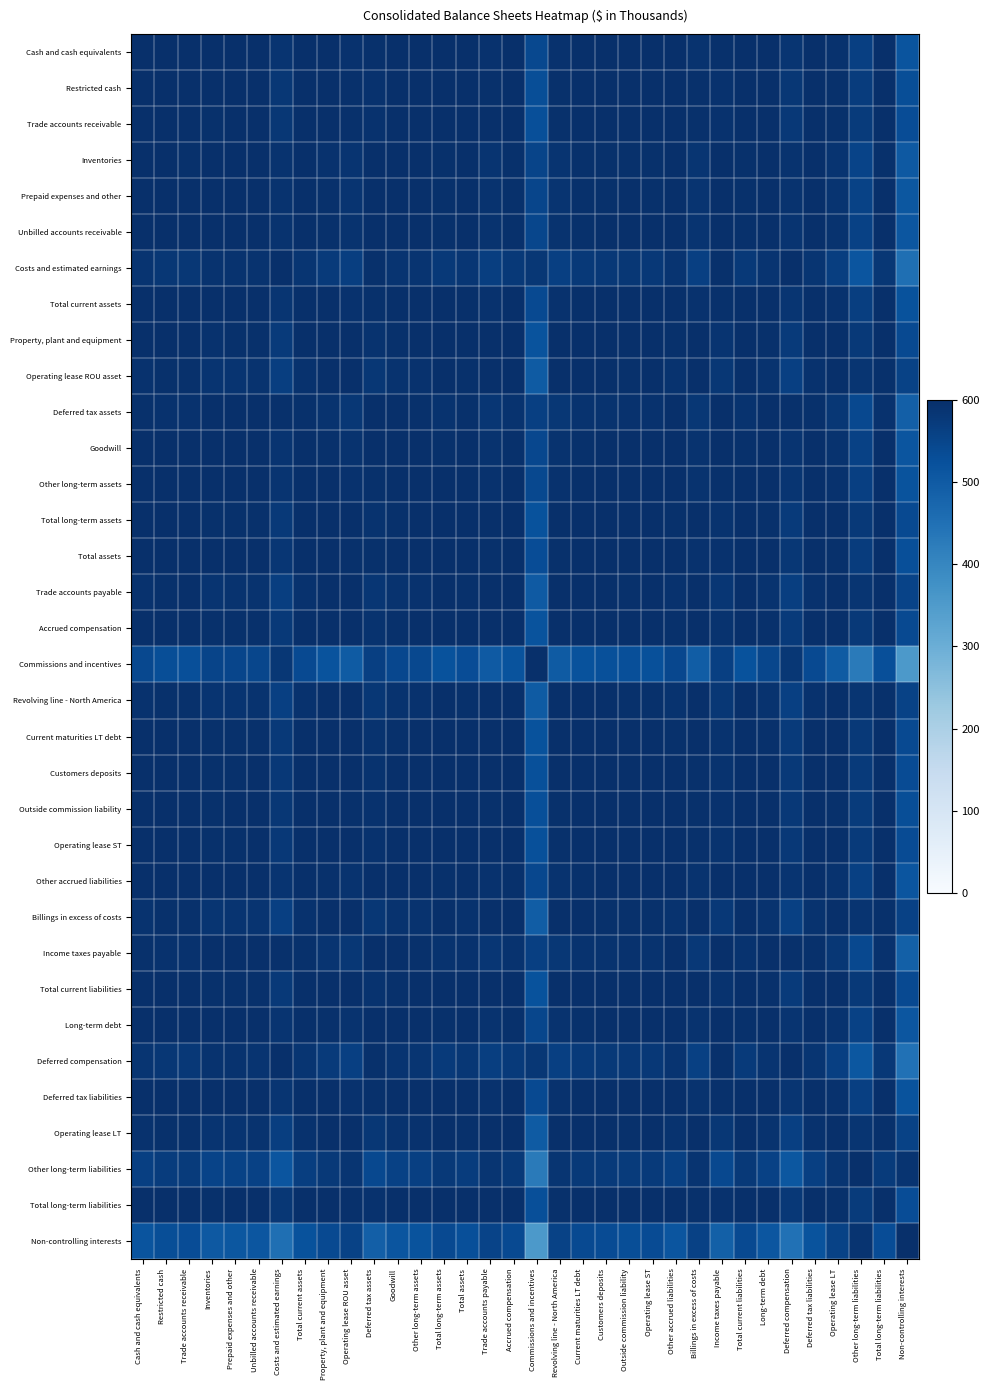

Reading left to right, what are all the values shown in this chart?

Cash and cash equivalents: Cash and cash equivalents=600.0	Restricted cash=599.4	Trade accounts receivable=599.1	Inventories=599.5	Prepaid expenses and other=599.7	Unbilled accounts receivable=599.9	Costs and estimated earnings=588.5	Total current assets=600.0	Property, plant and equipment=597.8	Operating lease ROU asset=593.5	Deferred tax assets=597.6	Goodwill=599.9	Other long-term assets=600.0	Total long-term assets=598.1	Total assets=599.6	Trade accounts payable=594.2	Accrued compensation=597.9	Commissions and incentives=542.2	Revolving line - North America=593.3	Current maturities LT debt=598.1	Customers deposits=598.7	Outside commission liability=599.3	Operating lease ST=598.9	Other accrued liabilities=600.0	Billings in excess of costs=592.3	Income taxes payable=597.4	Total current liabilities=598.2	Long-term debt=599.9	Deferred compensation=587.5	Deferred tax liabilities=600.0	Operating lease LT=593.5	Other long-term liabilities=563.0	Total long-term liabilities=599.1	Non-controlling interests=517.9
Restricted cash: Cash and cash equivalents=599.4	Restricted cash=600.0	Trade accounts receivable=600.0	Inventories=597.8	Prepaid expenses and other=598.3	Unbilled accounts receivable=598.7	Costs and estimated earnings=582.8	Total current assets=599.7	Property, plant and equipment=599.5	Operating lease ROU asset=596.8	Deferred tax assets=594.6	Goodwill=598.9	Other long-term assets=599.4	Total long-term assets=599.6	Total assets=600.0	Trade accounts payable=597.3	Accrued compensation=599.5	Commissions and incentives=530.6	Revolving line - North America=596.7	Current maturities LT debt=599.6	Customers deposits=599.9	Outside commission liability=600.0	Operating lease ST=599.9	Other accrued liabilities=599.1	Billings in excess of costs=596.0	Income taxes payable=594.3	Total current liabilities=599.7	Long-term debt=598.9	Deferred compensation=581.5	Deferred tax liabilities=599.5	Operating lease LT=596.8	Other long-term liabilities=571.5	Total long-term liabilities=600.0	Non-controlling interests=530.5
Trade accounts receivable: Cash and cash equivalents=599.1	Restricted cash=600.0	Trade accounts receivable=600.0	Inventories=597.3	Prepaid expenses and other=597.9	Unbilled accounts receivable=598.3	Costs and estimated earnings=581.4	Total current assets=599.5	Property, plant and equipment=599.7	Operating lease ROU asset=597.4	Deferred tax assets=593.8	Goodwill=598.6	Other long-term assets=599.2	Total long-term assets=599.8	Total assets=599.9	Trade accounts payable=597.8	Accrued compensation=599.7	Commissions and incentives=528.0	Revolving line - North America=597.2	Current maturities LT debt=599.8	Customers deposits=600.0	Outside commission liability=600.0	Operating lease ST=600.0	Other accrued liabilities=598.8	Billings in excess of costs=596.6	Income taxes payable=593.4	Total current liabilities=599.8	Long-term debt=598.5	Deferred compensation=580.1	Deferred tax liabilities=599.3	Operating lease LT=597.4	Other long-term liabilities=573.3	Total long-term liabilities=600.0	Non-controlling interests=533.1
Inventories: Cash and cash equivalents=599.5	Restricted cash=597.8	Trade accounts receivable=597.3	Inventories=600.0	Prepaid expenses and other=600.0	Unbilled accounts receivable=599.9	Costs and estimated earnings=592.8	Total current assets=599.2	Property, plant and equipment=595.2	Operating lease ROU asset=589.4	Deferred tax assets=599.3	Goodwill=599.8	Other long-term assets=599.5	Total long-term assets=595.6	Total assets=598.3	Trade accounts payable=590.3	Accrued compensation=595.4	Commissions and incentives=552.1	Revolving line - North America=589.1	Current maturities LT debt=595.6	Customers deposits=596.7	Outside commission liability=597.6	Operating lease ST=596.9	Other accrued liabilities=599.7	Billings in excess of costs=587.9	Income taxes payable=599.2	Total current liabilities=595.8	Long-term debt=599.8	Deferred compensation=592.0	Deferred tax liabilities=599.4	Operating lease LT=589.4	Other long-term liabilities=554.2	Total long-term liabilities=597.3	Non-controlling interests=505.7
Prepaid expenses and other: Cash and cash equivalents=599.7	Restricted cash=598.3	Trade accounts receivable=597.9	Inventories=600.0	Prepaid expenses and other=600.0	Unbilled accounts receivable=600.0	Costs and estimated earnings=591.8	Total current assets=599.5	Property, plant and equipment=595.9	Operating lease ROU asset=590.5	Deferred tax assets=598.9	Goodwill=599.9	Other long-term assets=599.7	Total long-term assets=596.3	Total assets=598.7	Trade accounts payable=591.4	Accrued compensation=596.1	Commissions and incentives=549.6	Revolving line - North America=590.3	Current maturities LT debt=596.3	Customers deposits=597.3	Outside commission liability=598.1	Operating lease ST=597.5	Other accrued liabilities=599.9	Billings in excess of costs=589.2	Income taxes payable=598.8	Total current liabilities=596.5	Long-term debt=599.9	Deferred compensation=590.9	Deferred tax liabilities=599.6	Operating lease LT=590.5	Other long-term liabilities=556.5	Total long-term liabilities=597.9	Non-controlling interests=508.9
Unbilled accounts receivable: Cash and cash equivalents=599.9	Restricted cash=598.7	Trade accounts receivable=598.3	Inventories=599.9	Prepaid expenses and other=600.0	Unbilled accounts receivable=600.0	Costs and estimated earnings=590.9	Total current assets=599.7	Property, plant and equipment=596.5	Operating lease ROU asset=591.4	Deferred tax assets=598.6	Goodwill=600.0	Other long-term assets=599.8	Total long-term assets=596.9	Total assets=599.1	Trade accounts payable=592.2	Accrued compensation=596.7	Commissions and incentives=547.6	Revolving line - North America=591.2	Current maturities LT debt=596.8	Customers deposits=597.7	Outside commission liability=598.5	Operating lease ST=597.9	Other accrued liabilities=599.9	Billings in excess of costs=590.1	Income taxes payable=598.5	Total current liabilities=597.1	Long-term debt=600.0	Deferred compensation=590.0	Deferred tax liabilities=599.8	Operating lease LT=591.4	Other long-term liabilities=558.4	Total long-term liabilities=598.3	Non-controlling interests=511.4
Costs and estimated earnings: Cash and cash equivalents=588.5	Restricted cash=582.8	Trade accounts receivable=581.4	Inventories=592.8	Prepaid expenses and other=591.8	Unbilled accounts receivable=590.9	Costs and estimated earnings=600.0	Total current assets=587.1	Property, plant and equipment=576.4	Operating lease ROU asset=565.2	Deferred tax assets=596.6	Goodwill=590.2	Other long-term assets=588.4	Total long-term assets=577.3	Total assets=584.2	Trade accounts payable=566.9	Accrued compensation=576.9	Commissions and incentives=581.4	Revolving line - North America=564.7	Current maturities LT debt=577.3	Customers deposits=579.8	Outside commission liability=582.2	Operating lease ST=580.4	Other accrued liabilities=589.6	Billings in excess of costs=562.7	Income taxes payable=596.9	Total current liabilities=577.9	Long-term debt=590.4	Deferred compensation=600.0	Deferred tax liabilities=587.9	Operating lease LT=565.3	Other long-term liabilities=513.4	Total long-term liabilities=581.5	Non-controlling interests=453.2
Total current assets: Cash and cash equivalents=600.0	Restricted cash=599.7	Trade accounts receivable=599.5	Inventories=599.2	Prepaid expenses and other=599.5	Unbilled accounts receivable=599.7	Costs and estimated earnings=587.1	Total current assets=600.0	Property, plant and equipment=598.3	Operating lease ROU asset=594.5	Deferred tax assets=596.9	Goodwill=599.8	Other long-term assets=600.0	Total long-term assets=598.6	Total assets=599.8	Trade accounts payable=595.1	Accrued compensation=598.5	Commissions and incentives=539.3	Revolving line - North America=594.3	Current maturities LT debt=598.6	Customers deposits=599.2	Outside commission liability=599.6	Operating lease ST=599.3	Other accrued liabilities=599.9	Billings in excess of costs=593.4	Income taxes payable=596.7	Total current liabilities=598.7	Long-term debt=599.8	Deferred compensation=586.0	Deferred tax liabilities=600.0	Operating lease LT=594.5	Other long-term liabilities=565.3	Total long-term liabilities=599.5	Non-controlling interests=521.3
Property, plant and equipment: Cash and cash equivalents=597.8	Restricted cash=599.5	Trade accounts receivable=599.7	Inventories=595.2	Prepaid expenses and other=595.9	Unbilled accounts receivable=596.5	Costs and estimated earnings=576.4	Total current assets=598.3	Property, plant and equipment=600.0	Operating lease ROU asset=598.9	Deferred tax assets=590.8	Goodwill=596.9	Other long-term assets=597.8	Total long-term assets=600.0	Total assets=599.2	Trade accounts payable=599.2	Accrued compensation=600.0	Commissions and incentives=518.9	Revolving line - North America=598.8	Current maturities LT debt=600.0	Customers deposits=599.9	Outside commission liability=599.6	Operating lease ST=599.8	Other accrued liabilities=597.3	Billings in excess of costs=598.4	Income taxes payable=590.3	Total current liabilities=600.0	Long-term debt=596.8	Deferred compensation=574.9	Deferred tax liabilities=598.0	Operating lease LT=598.9	Other long-term liabilities=578.6	Total long-term liabilities=599.7	Non-controlling interests=541.4
Operating lease ROU asset: Cash and cash equivalents=593.5	Restricted cash=596.8	Trade accounts receivable=597.4	Inventories=589.4	Prepaid expenses and other=590.5	Unbilled accounts receivable=591.4	Costs and estimated earnings=565.2	Total current assets=594.5	Property, plant and equipment=598.9	Operating lease ROU asset=600.0	Deferred tax assets=583.2	Goodwill=592.1	Other long-term assets=593.6	Total long-term assets=598.6	Total assets=596.2	Trade accounts payable=600.0	Accrued compensation=598.8	Commissions and incentives=500.3	Revolving line - North America=600.0	Current maturities LT debt=598.7	Customers deposits=597.9	Outside commission liability=597.0	Operating lease ST=597.7	Other accrued liabilities=592.7	Billings in excess of costs=600.0	Income taxes payable=582.7	Total current liabilities=598.5	Long-term debt=591.9	Deferred compensation=563.5	Deferred tax liabilities=593.9	Operating lease LT=600.0	Other long-term liabilities=587.2	Total long-term liabilities=597.3	Non-controlling interests=555.9
Deferred tax assets: Cash and cash equivalents=597.6	Restricted cash=594.6	Trade accounts receivable=593.8	Inventories=599.3	Prepaid expenses and other=598.9	Unbilled accounts receivable=598.6	Costs and estimated earnings=596.6	Total current assets=596.9	Property, plant and equipment=590.8	Operating lease ROU asset=583.2	Deferred tax assets=600.0	Goodwill=598.3	Other long-term assets=597.5	Total long-term assets=591.3	Total assets=595.4	Trade accounts payable=584.4	Accrued compensation=591.1	Commissions and incentives=562.7	Revolving line - North America=582.9	Current maturities LT debt=591.3	Customers deposits=592.9	Outside commission liability=594.3	Operating lease ST=593.2	Other accrued liabilities=598.0	Billings in excess of costs=581.4	Income taxes payable=600.0	Total current liabilities=591.7	Long-term debt=598.4	Deferred compensation=596.0	Deferred tax liabilities=597.3	Operating lease LT=583.3	Other long-term liabilities=542.6	Total long-term liabilities=593.9	Non-controlling interests=490.1
Goodwill: Cash and cash equivalents=599.9	Restricted cash=598.9	Trade accounts receivable=598.6	Inventories=599.8	Prepaid expenses and other=599.9	Unbilled accounts receivable=600.0	Costs and estimated earnings=590.2	Total current assets=599.8	Property, plant and equipment=596.9	Operating lease ROU asset=592.1	Deferred tax assets=598.3	Goodwill=600.0	Other long-term assets=599.9	Total long-term assets=597.3	Total assets=599.3	Trade accounts payable=592.9	Accrued compensation=597.1	Commissions and incentives=546.0	Revolving line - North America=591.8	Current maturities LT debt=597.3	Customers deposits=598.1	Outside commission liability=598.8	Operating lease ST=598.3	Other accrued liabilities=600.0	Billings in excess of costs=590.8	Income taxes payable=598.1	Total current liabilities=597.5	Long-term debt=600.0	Deferred compensation=589.3	Deferred tax liabilities=599.9	Operating lease LT=592.1	Other long-term liabilities=559.8	Total long-term liabilities=598.6	Non-controlling interests=513.5
Other long-term assets: Cash and cash equivalents=600.0	Restricted cash=599.4	Trade accounts receivable=599.2	Inventories=599.5	Prepaid expenses and other=599.7	Unbilled accounts receivable=599.8	Costs and estimated earnings=588.4	Total current assets=600.0	Property, plant and equipment=597.8	Operating lease ROU asset=593.6	Deferred tax assets=597.5	Goodwill=599.9	Other long-term assets=600.0	Total long-term assets=598.1	Total assets=599.7	Trade accounts payable=594.3	Accrued compensation=598.0	Commissions and incentives=541.9	Revolving line - North America=593.4	Current maturities LT debt=598.1	Customers deposits=598.8	Outside commission liability=599.3	Operating lease ST=598.9	Other accrued liabilities=600.0	Billings in excess of costs=592.5	Income taxes payable=597.3	Total current liabilities=598.3	Long-term debt=599.9	Deferred compensation=587.3	Deferred tax liabilities=600.0	Operating lease LT=593.6	Other long-term liabilities=563.3	Total long-term liabilities=599.2	Non-controlling interests=518.4
Total long-term assets: Cash and cash equivalents=598.1	Restricted cash=599.6	Trade accounts receivable=599.8	Inventories=595.6	Prepaid expenses and other=596.3	Unbilled accounts receivable=596.9	Costs and estimated earnings=577.3	Total current assets=598.6	Property, plant and equipment=600.0	Operating lease ROU asset=598.6	Deferred tax assets=591.3	Goodwill=597.3	Other long-term assets=598.1	Total long-term assets=600.0	Total assets=599.4	Trade accounts payable=599.0	Accrued compensation=600.0	Commissions and incentives=520.6	Revolving line - North America=598.5	Current maturities LT debt=600.0	Customers deposits=599.9	Outside commission liability=599.7	Operating lease ST=599.9	Other accrued liabilities=597.6	Billings in excess of costs=598.1	Income taxes payable=590.9	Total current liabilities=600.0	Long-term debt=597.2	Deferred compensation=575.9	Deferred tax liabilities=598.3	Operating lease LT=598.7	Other long-term liabilities=577.7	Total long-term liabilities=599.8	Non-controlling interests=539.9
Total assets: Cash and cash equivalents=599.6	Restricted cash=600.0	Trade accounts receivable=599.9	Inventories=598.3	Prepaid expenses and other=598.7	Unbilled accounts receivable=599.1	Costs and estimated earnings=584.2	Total current assets=599.8	Property, plant and equipment=599.2	Operating lease ROU asset=596.2	Deferred tax assets=595.4	Goodwill=599.3	Other long-term assets=599.7	Total long-term assets=599.4	Total assets=600.0	Trade accounts payable=596.7	Accrued compensation=599.3	Commissions and incentives=533.4	Revolving line - North America=596.0	Current maturities LT debt=599.4	Customers deposits=599.7	Outside commission liability=599.9	Operating lease ST=599.8	Other accrued liabilities=599.4	Billings in excess of costs=595.3	Income taxes payable=595.1	Total current liabilities=599.5	Long-term debt=599.2	Deferred compensation=583.0	Deferred tax liabilities=599.7	Operating lease LT=596.2	Other long-term liabilities=569.7	Total long-term liabilities=599.9	Non-controlling interests=527.7
Trade accounts payable: Cash and cash equivalents=594.2	Restricted cash=597.3	Trade accounts receivable=597.8	Inventories=590.3	Prepaid expenses and other=591.4	Unbilled accounts receivable=592.2	Costs and estimated earnings=566.9	Total current assets=595.1	Property, plant and equipment=599.2	Operating lease ROU asset=600.0	Deferred tax assets=584.4	Goodwill=592.9	Other long-term assets=594.3	Total long-term assets=599.0	Total assets=596.7	Trade accounts payable=600.0	Accrued compensation=599.1	Commissions and incentives=503.0	Revolving line - North America=600.0	Current maturities LT debt=599.0	Customers deposits=598.3	Outside commission liability=597.5	Operating lease ST=598.2	Other accrued liabilities=593.4	Billings in excess of costs=599.9	Income taxes payable=583.9	Total current liabilities=598.8	Long-term debt=592.8	Deferred compensation=565.2	Deferred tax liabilities=594.6	Operating lease LT=600.0	Other long-term liabilities=586.1	Total long-term liabilities=597.8	Non-controlling interests=554.0
Accrued compensation: Cash and cash equivalents=597.9	Restricted cash=599.5	Trade accounts receivable=599.7	Inventories=595.4	Prepaid expenses and other=596.1	Unbilled accounts receivable=596.7	Costs and estimated earnings=576.9	Total current assets=598.5	Property, plant and equipment=600.0	Operating lease ROU asset=598.8	Deferred tax assets=591.1	Goodwill=597.1	Other long-term assets=598.0	Total long-term assets=600.0	Total assets=599.3	Trade accounts payable=599.1	Accrued compensation=600.0	Commissions and incentives=519.8	Revolving line - North America=598.7	Current maturities LT debt=600.0	Customers deposits=599.9	Outside commission liability=599.6	Operating lease ST=599.9	Other accrued liabilities=597.4	Billings in excess of costs=598.2	Income taxes payable=590.6	Total current liabilities=600.0	Long-term debt=597.0	Deferred compensation=575.4	Deferred tax liabilities=598.2	Operating lease LT=598.8	Other long-term liabilities=578.1	Total long-term liabilities=599.7	Non-controlling interests=540.7
Commissions and incentives: Cash and cash equivalents=542.2	Restricted cash=530.6	Trade accounts receivable=528.0	Inventories=552.1	Prepaid expenses and other=549.6	Unbilled accounts receivable=547.6	Costs and estimated earnings=581.4	Total current assets=539.3	Property, plant and equipment=518.9	Operating lease ROU asset=500.3	Deferred tax assets=562.7	Goodwill=546.0	Other long-term assets=541.9	Total long-term assets=520.6	Total assets=533.4	Trade accounts payable=503.0	Accrued compensation=519.8	Commissions and incentives=600.0	Revolving line - North America=499.5	Current maturities LT debt=520.5	Customers deposits=525.0	Outside commission liability=529.6	Operating lease ST=526.1	Other accrued liabilities=544.5	Billings in excess of costs=496.3	Income taxes payable=563.5	Total current liabilities=521.6	Long-term debt=546.3	Deferred compensation=582.7	Deferred tax liabilities=541.0	Operating lease LT=500.3	Other long-term liabilities=427.2	Total long-term liabilities=528.2	Non-controlling interests=354.4
Revolving line - North America: Cash and cash equivalents=593.3	Restricted cash=596.7	Trade accounts receivable=597.2	Inventories=589.1	Prepaid expenses and other=590.3	Unbilled accounts receivable=591.2	Costs and estimated earnings=564.7	Total current assets=594.3	Property, plant and equipment=598.8	Operating lease ROU asset=600.0	Deferred tax assets=582.9	Goodwill=591.8	Other long-term assets=593.4	Total long-term assets=598.5	Total assets=596.0	Trade accounts payable=600.0	Accrued compensation=598.7	Commissions and incentives=499.5	Revolving line - North America=600.0	Current maturities LT debt=598.6	Customers deposits=597.8	Outside commission liability=596.9	Operating lease ST=597.6	Other accrued liabilities=592.4	Billings in excess of costs=600.0	Income taxes payable=582.3	Total current liabilities=598.4	Long-term debt=591.7	Deferred compensation=563.0	Deferred tax liabilities=593.7	Operating lease LT=600.0	Other long-term liabilities=587.5	Total long-term liabilities=597.2	Non-controlling interests=556.5
Current maturities LT debt: Cash and cash equivalents=598.1	Restricted cash=599.6	Trade accounts receivable=599.8	Inventories=595.6	Prepaid expenses and other=596.3	Unbilled accounts receivable=596.8	Costs and estimated earnings=577.3	Total current assets=598.6	Property, plant and equipment=600.0	Operating lease ROU asset=598.7	Deferred tax assets=591.3	Goodwill=597.3	Other long-term assets=598.1	Total long-term assets=600.0	Total assets=599.4	Trade accounts payable=599.0	Accrued compensation=600.0	Commissions and incentives=520.5	Revolving line - North America=598.6	Current maturities LT debt=600.0	Customers deposits=599.9	Outside commission liability=599.7	Operating lease ST=599.9	Other accrued liabilities=597.6	Billings in excess of costs=598.1	Income taxes payable=590.9	Total current liabilities=600.0	Long-term debt=597.2	Deferred compensation=575.9	Deferred tax liabilities=598.3	Operating lease LT=598.7	Other long-term liabilities=577.7	Total long-term liabilities=599.8	Non-controlling interests=540.0
Customers deposits: Cash and cash equivalents=598.7	Restricted cash=599.9	Trade accounts receivable=600.0	Inventories=596.7	Prepaid expenses and other=597.3	Unbilled accounts receivable=597.7	Costs and estimated earnings=579.8	Total current assets=599.2	Property, plant and equipment=599.9	Operating lease ROU asset=597.9	Deferred tax assets=592.9	Goodwill=598.1	Other long-term assets=598.8	Total long-term assets=599.9	Total assets=599.7	Trade accounts payable=598.3	Accrued compensation=599.9	Commissions and incentives=525.0	Revolving line - North America=597.8	Current maturities LT debt=599.9	Customers deposits=600.0	Outside commission liability=599.9	Operating lease ST=600.0	Other accrued liabilities=598.4	Billings in excess of costs=597.3	Income taxes payable=592.5	Total current liabilities=600.0	Long-term debt=598.0	Deferred compensation=578.4	Deferred tax liabilities=598.9	Operating lease LT=597.9	Other long-term liabilities=575.1	Total long-term liabilities=600.0	Non-controlling interests=535.9
Outside commission liability: Cash and cash equivalents=599.3	Restricted cash=600.0	Trade accounts receivable=600.0	Inventories=597.6	Prepaid expenses and other=598.1	Unbilled accounts receivable=598.5	Costs and estimated earnings=582.2	Total current assets=599.6	Property, plant and equipment=599.6	Operating lease ROU asset=597.0	Deferred tax assets=594.3	Goodwill=598.8	Other long-term assets=599.3	Total long-term assets=599.7	Total assets=599.9	Trade accounts payable=597.5	Accrued compensation=599.6	Commissions and incentives=529.6	Revolving line - North America=596.9	Current maturities LT debt=599.7	Customers deposits=599.9	Outside commission liability=600.0	Operating lease ST=600.0	Other accrued liabilities=599.0	Billings in excess of costs=596.3	Income taxes payable=594.0	Total current liabilities=599.8	Long-term debt=598.7	Deferred compensation=581.0	Deferred tax liabilities=599.4	Operating lease LT=597.0	Other long-term liabilities=572.2	Total long-term liabilities=600.0	Non-controlling interests=531.5
Operating lease ST: Cash and cash equivalents=598.9	Restricted cash=599.9	Trade accounts receivable=600.0	Inventories=596.9	Prepaid expenses and other=597.5	Unbilled accounts receivable=597.9	Costs and estimated earnings=580.4	Total current assets=599.3	Property, plant and equipment=599.8	Operating lease ROU asset=597.7	Deferred tax assets=593.2	Goodwill=598.3	Other long-term assets=598.9	Total long-term assets=599.9	Total assets=599.8	Trade accounts payable=598.2	Accrued compensation=599.9	Commissions and incentives=526.1	Revolving line - North America=597.6	Current maturities LT debt=599.9	Customers deposits=600.0	Outside commission liability=600.0	Operating lease ST=600.0	Other accrued liabilities=598.5	Billings in excess of costs=597.1	Income taxes payable=592.8	Total current liabilities=599.9	Long-term debt=598.2	Deferred compensation=579.0	Deferred tax liabilities=599.1	Operating lease LT=597.8	Other long-term liabilities=574.4	Total long-term liabilities=600.0	Non-controlling interests=534.9
Other accrued liabilities: Cash and cash equivalents=600.0	Restricted cash=599.1	Trade accounts receivable=598.8	Inventories=599.7	Prepaid expenses and other=599.9	Unbilled accounts receivable=599.9	Costs and estimated earnings=589.6	Total current assets=599.9	Property, plant and equipment=597.3	Operating lease ROU asset=592.7	Deferred tax assets=598.0	Goodwill=600.0	Other long-term assets=600.0	Total long-term assets=597.6	Total assets=599.4	Trade accounts payable=593.4	Accrued compensation=597.4	Commissions and incentives=544.5	Revolving line - North America=592.4	Current maturities LT debt=597.6	Customers deposits=598.4	Outside commission liability=599.0	Operating lease ST=598.5	Other accrued liabilities=600.0	Billings in excess of costs=591.4	Income taxes payable=597.8	Total current liabilities=597.8	Long-term debt=600.0	Deferred compensation=588.6	Deferred tax liabilities=599.9	Operating lease LT=592.7	Other long-term liabilities=561.1	Total long-term liabilities=598.8	Non-controlling interests=515.3
Billings in excess of costs: Cash and cash equivalents=592.3	Restricted cash=596.0	Trade accounts receivable=596.6	Inventories=587.9	Prepaid expenses and other=589.2	Unbilled accounts receivable=590.1	Costs and estimated earnings=562.7	Total current assets=593.4	Property, plant and equipment=598.4	Operating lease ROU asset=600.0	Deferred tax assets=581.4	Goodwill=590.8	Other long-term assets=592.5	Total long-term assets=598.1	Total assets=595.3	Trade accounts payable=599.9	Accrued compensation=598.2	Commissions and incentives=496.3	Revolving line - North America=600.0	Current maturities LT debt=598.1	Customers deposits=597.3	Outside commission liability=596.3	Operating lease ST=597.1	Other accrued liabilities=591.4	Billings in excess of costs=600.0	Income taxes payable=580.8	Total current liabilities=597.9	Long-term debt=590.7	Deferred compensation=560.9	Deferred tax liabilities=592.8	Operating lease LT=600.0	Other long-term liabilities=588.7	Total long-term liabilities=596.6	Non-controlling interests=558.7
Income taxes payable: Cash and cash equivalents=597.4	Restricted cash=594.3	Trade accounts receivable=593.4	Inventories=599.2	Prepaid expenses and other=598.8	Unbilled accounts receivable=598.5	Costs and estimated earnings=596.9	Total current assets=596.7	Property, plant and equipment=590.3	Operating lease ROU asset=582.7	Deferred tax assets=600.0	Goodwill=598.1	Other long-term assets=597.3	Total long-term assets=590.9	Total assets=595.1	Trade accounts payable=583.9	Accrued compensation=590.6	Commissions and incentives=563.5	Revolving line - North America=582.3	Current maturities LT debt=590.9	Customers deposits=592.5	Outside commission liability=594.0	Operating lease ST=592.8	Other accrued liabilities=597.8	Billings in excess of costs=580.8	Income taxes payable=600.0	Total current liabilities=591.3	Long-term debt=598.2	Deferred compensation=596.3	Deferred tax liabilities=597.1	Operating lease LT=582.7	Other long-term liabilities=541.6	Total long-term liabilities=593.5	Non-controlling interests=488.7
Total current liabilities: Cash and cash equivalents=598.2	Restricted cash=599.7	Trade accounts receivable=599.8	Inventories=595.8	Prepaid expenses and other=596.5	Unbilled accounts receivable=597.1	Costs and estimated earnings=577.9	Total current assets=598.7	Property, plant and equipment=600.0	Operating lease ROU asset=598.5	Deferred tax assets=591.7	Goodwill=597.5	Other long-term assets=598.3	Total long-term assets=600.0	Total assets=599.5	Trade accounts payable=598.8	Accrued compensation=600.0	Commissions and incentives=521.6	Revolving line - North America=598.4	Current maturities LT debt=600.0	Customers deposits=600.0	Outside commission liability=599.8	Operating lease ST=599.9	Other accrued liabilities=597.8	Billings in excess of costs=597.9	Income taxes payable=591.3	Total current liabilities=600.0	Long-term debt=597.4	Deferred compensation=576.5	Deferred tax liabilities=598.4	Operating lease LT=598.5	Other long-term liabilities=577.1	Total long-term liabilities=599.8	Non-controlling interests=539.1
Long-term debt: Cash and cash equivalents=599.9	Restricted cash=598.9	Trade accounts receivable=598.5	Inventories=599.8	Prepaid expenses and other=599.9	Unbilled accounts receivable=600.0	Costs and estimated earnings=590.4	Total current assets=599.8	Property, plant and equipment=596.8	Operating lease ROU asset=591.9	Deferred tax assets=598.4	Goodwill=600.0	Other long-term assets=599.9	Total long-term assets=597.2	Total assets=599.2	Trade accounts payable=592.8	Accrued compensation=597.0	Commissions and incentives=546.3	Revolving line - North America=591.7	Current maturities LT debt=597.2	Customers deposits=598.0	Outside commission liability=598.7	Operating lease ST=598.2	Other accrued liabilities=600.0	Billings in excess of costs=590.7	Income taxes payable=598.2	Total current liabilities=597.4	Long-term debt=600.0	Deferred compensation=589.4	Deferred tax liabilities=599.9	Operating lease LT=592.0	Other long-term liabilities=559.5	Total long-term liabilities=598.5	Non-controlling interests=513.0
Deferred compensation: Cash and cash equivalents=587.5	Restricted cash=581.5	Trade accounts receivable=580.1	Inventories=592.0	Prepaid expenses and other=590.9	Unbilled accounts receivable=590.0	Costs and estimated earnings=600.0	Total current assets=586.0	Property, plant and equipment=574.9	Operating lease ROU asset=563.5	Deferred tax assets=596.0	Goodwill=589.3	Other long-term assets=587.3	Total long-term assets=575.9	Total assets=583.0	Trade accounts payable=565.2	Accrued compensation=575.4	Commissions and incentives=582.7	Revolving line - North America=563.0	Current maturities LT debt=575.9	Customers deposits=578.4	Outside commission liability=581.0	Operating lease ST=579.0	Other accrued liabilities=588.6	Billings in excess of costs=560.9	Income taxes payable=596.3	Total current liabilities=576.5	Long-term debt=589.4	Deferred compensation=600.0	Deferred tax liabilities=586.9	Operating lease LT=563.5	Other long-term liabilities=510.8	Total long-term liabilities=580.2	Non-controlling interests=450.0
Deferred tax liabilities: Cash and cash equivalents=600.0	Restricted cash=599.5	Trade accounts receivable=599.3	Inventories=599.4	Prepaid expenses and other=599.6	Unbilled accounts receivable=599.8	Costs and estimated earnings=587.9	Total current assets=600.0	Property, plant and equipment=598.0	Operating lease ROU asset=593.9	Deferred tax assets=597.3	Goodwill=599.9	Other long-term assets=600.0	Total long-term assets=598.3	Total assets=599.7	Trade accounts payable=594.6	Accrued compensation=598.2	Commissions and incentives=541.0	Revolving line - North America=593.7	Current maturities LT debt=598.3	Customers deposits=598.9	Outside commission liability=599.4	Operating lease ST=599.1	Other accrued liabilities=599.9	Billings in excess of costs=592.8	Income taxes payable=597.1	Total current liabilities=598.4	Long-term debt=599.9	Deferred compensation=586.9	Deferred tax liabilities=600.0	Operating lease LT=593.9	Other long-term liabilities=564.0	Total long-term liabilities=599.3	Non-controlling interests=519.4
Operating lease LT: Cash and cash equivalents=593.5	Restricted cash=596.8	Trade accounts receivable=597.4	Inventories=589.4	Prepaid expenses and other=590.5	Unbilled accounts receivable=591.4	Costs and estimated earnings=565.3	Total current assets=594.5	Property, plant and equipment=598.9	Operating lease ROU asset=600.0	Deferred tax assets=583.3	Goodwill=592.1	Other long-term assets=593.6	Total long-term assets=598.7	Total assets=596.2	Trade accounts payable=600.0	Accrued compensation=598.8	Commissions and incentives=500.3	Revolving line - North America=600.0	Current maturities LT debt=598.7	Customers deposits=597.9	Outside commission liability=597.0	Operating lease ST=597.8	Other accrued liabilities=592.7	Billings in excess of costs=600.0	Income taxes payable=582.7	Total current liabilities=598.5	Long-term debt=592.0	Deferred compensation=563.5	Deferred tax liabilities=593.9	Operating lease LT=600.0	Other long-term liabilities=587.2	Total long-term liabilities=597.3	Non-controlling interests=555.9
Other long-term liabilities: Cash and cash equivalents=563.0	Restricted cash=571.5	Trade accounts receivable=573.3	Inventories=554.2	Prepaid expenses and other=556.5	Unbilled accounts receivable=558.4	Costs and estimated earnings=513.4	Total current assets=565.3	Property, plant and equipment=578.6	Operating lease ROU asset=587.2	Deferred tax assets=542.6	Goodwill=559.8	Other long-term assets=563.3	Total long-term assets=577.7	Total assets=569.7	Trade accounts payable=586.1	Accrued compensation=578.1	Commissions and incentives=427.2	Revolving line - North America=587.5	Current maturities LT debt=577.7	Customers deposits=575.1	Outside commission liability=572.2	Operating lease ST=574.4	Other accrued liabilities=561.1	Billings in excess of costs=588.7	Income taxes payable=541.6	Total current liabilities=577.1	Long-term debt=559.5	Deferred compensation=510.8	Deferred tax liabilities=564.0	Operating lease LT=587.2	Other long-term liabilities=600.0	Total long-term liabilities=573.1	Non-controlling interests=590.3
Total long-term liabilities: Cash and cash equivalents=599.1	Restricted cash=600.0	Trade accounts receivable=600.0	Inventories=597.3	Prepaid expenses and other=597.9	Unbilled accounts receivable=598.3	Costs and estimated earnings=581.5	Total current assets=599.5	Property, plant and equipment=599.7	Operating lease ROU asset=597.3	Deferred tax assets=593.9	Goodwill=598.6	Other long-term assets=599.2	Total long-term assets=599.8	Total assets=599.9	Trade accounts payable=597.8	Accrued compensation=599.7	Commissions and incentives=528.2	Revolving line - North America=597.2	Current maturities LT debt=599.8	Customers deposits=600.0	Outside commission liability=600.0	Operating lease ST=600.0	Other accrued liabilities=598.8	Billings in excess of costs=596.6	Income taxes payable=593.5	Total current liabilities=599.8	Long-term debt=598.5	Deferred compensation=580.2	Deferred tax liabilities=599.3	Operating lease LT=597.3	Other long-term liabilities=573.1	Total long-term liabilities=600.0	Non-controlling interests=532.8
Non-controlling interests: Cash and cash equivalents=517.9	Restricted cash=530.5	Trade accounts receivable=533.1	Inventories=505.7	Prepaid expenses and other=508.9	Unbilled accounts receivable=511.4	Costs and estimated earnings=453.2	Total current assets=521.3	Property, plant and equipment=541.4	Operating lease ROU asset=555.9	Deferred tax assets=490.1	Goodwill=513.5	Other long-term assets=518.4	Total long-term assets=539.9	Total assets=527.7	Trade accounts payable=554.0	Accrued compensation=540.7	Commissions and incentives=354.4	Revolving line - North America=556.5	Current maturities LT debt=540.0	Customers deposits=535.9	Outside commission liability=531.5	Operating lease ST=534.9	Other accrued liabilities=515.3	Billings in excess of costs=558.7	Income taxes payable=488.7	Total current liabilities=539.1	Long-term debt=513.0	Deferred compensation=450.0	Deferred tax liabilities=519.4	Operating lease LT=555.9	Other long-term liabilities=590.3	Total long-term liabilities=532.8	Non-controlling interests=600.0